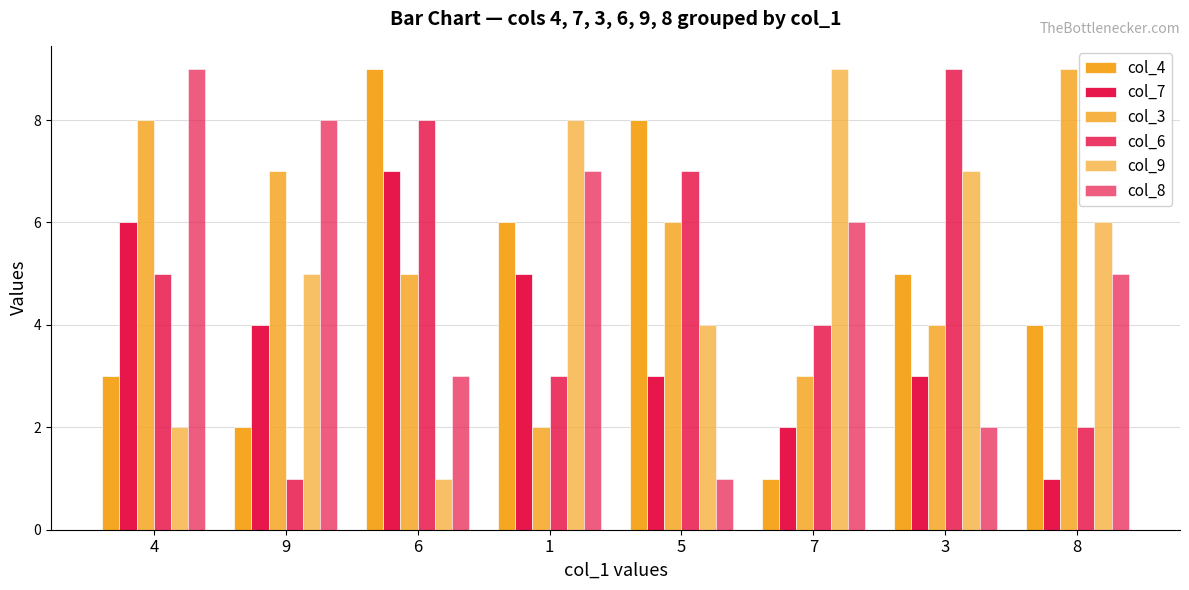

Rank the categories by col_9 value from highest to lowest.

7, 1, 3, 8, 9, 5, 4, 6